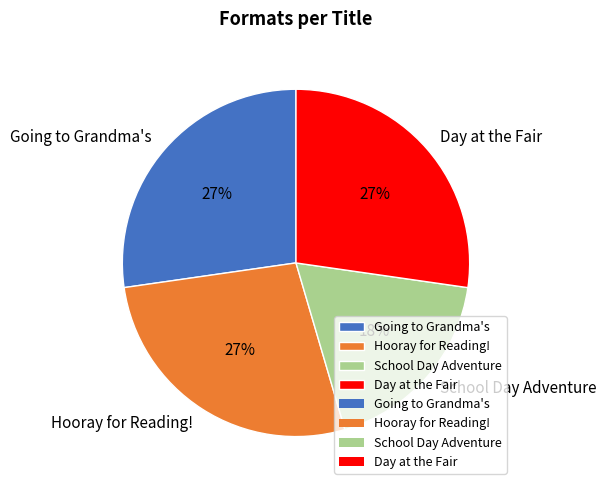

Is it true that School Day Adventure is 18% of the pie?

True